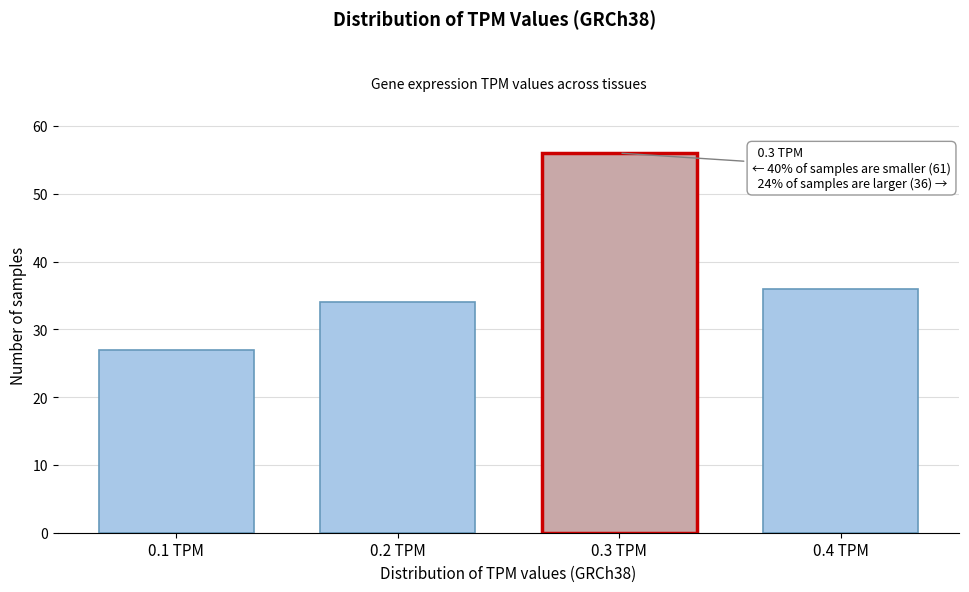

Reading left to right, what are all the values shown in this chart?

0.1 TPM=27	0.2 TPM=34	0.3 TPM=56	0.4 TPM=36